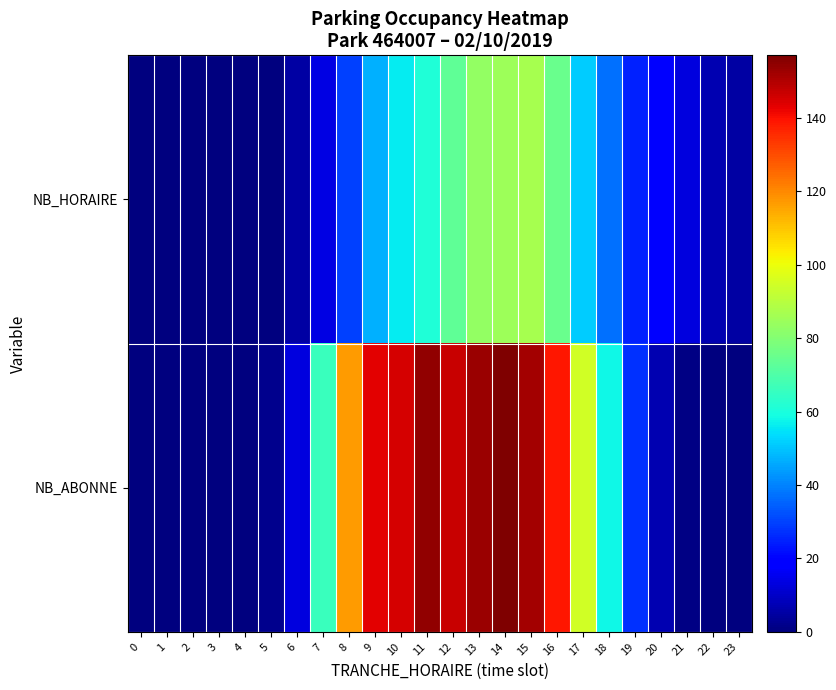

List the series in order of their overall mean, lowest first.

NB_HORAIRE, NB_ABONNE